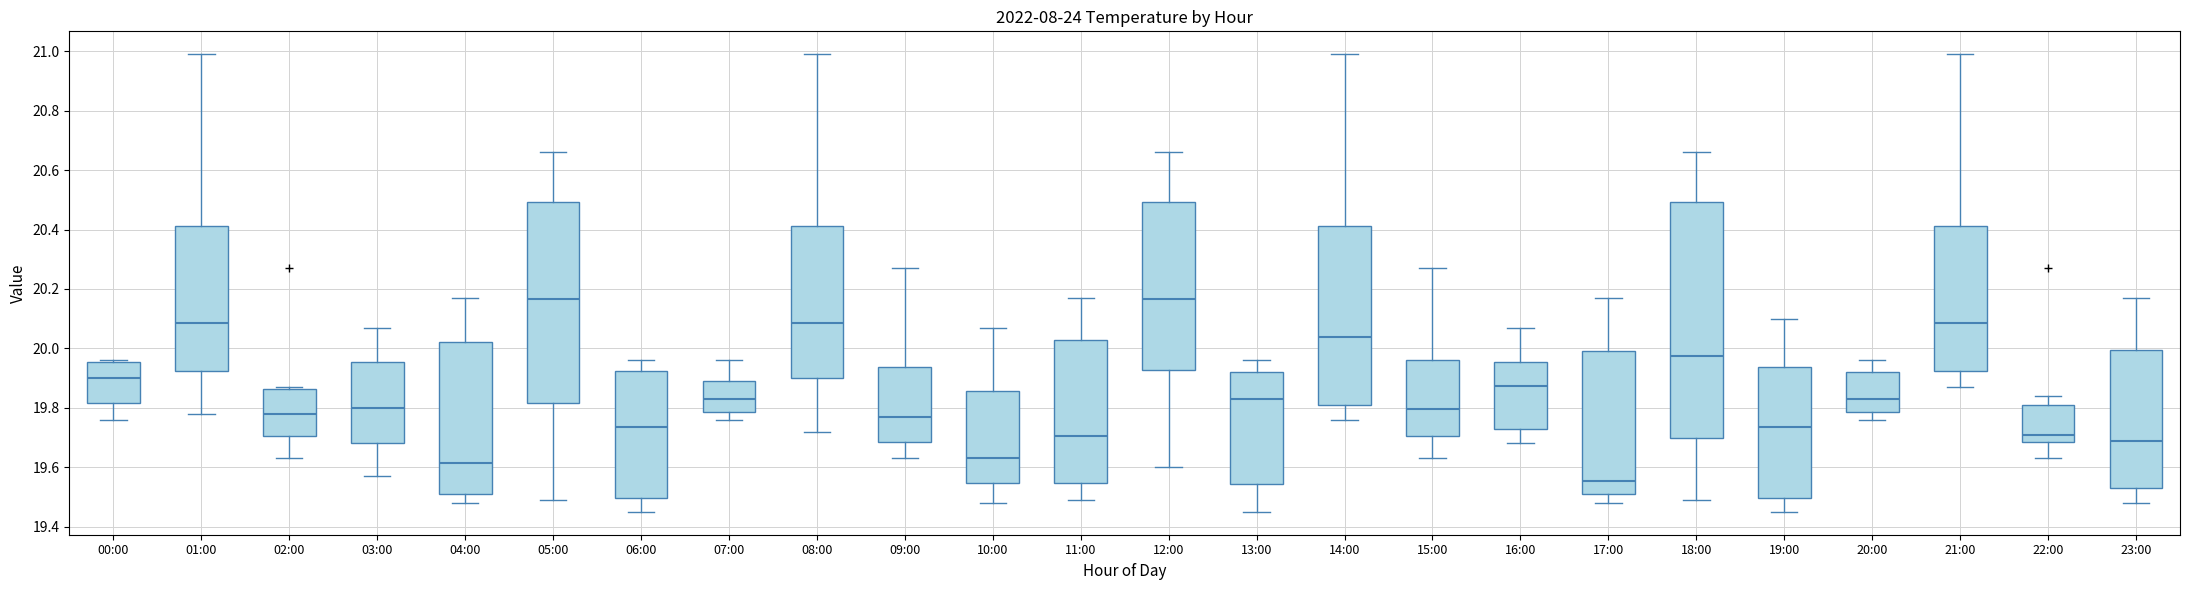

Comparing the boxes themselves (not the whiskers), which one is the tallest?

18:00